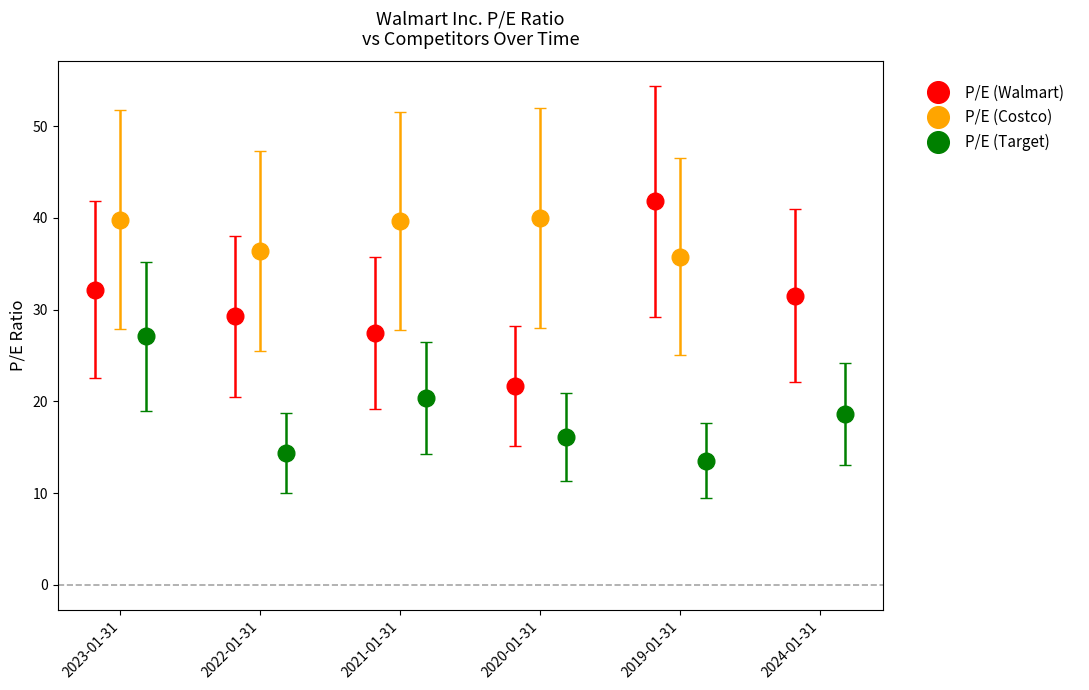

Which series has the largest range (max minus min)?

P/E (Walmart)